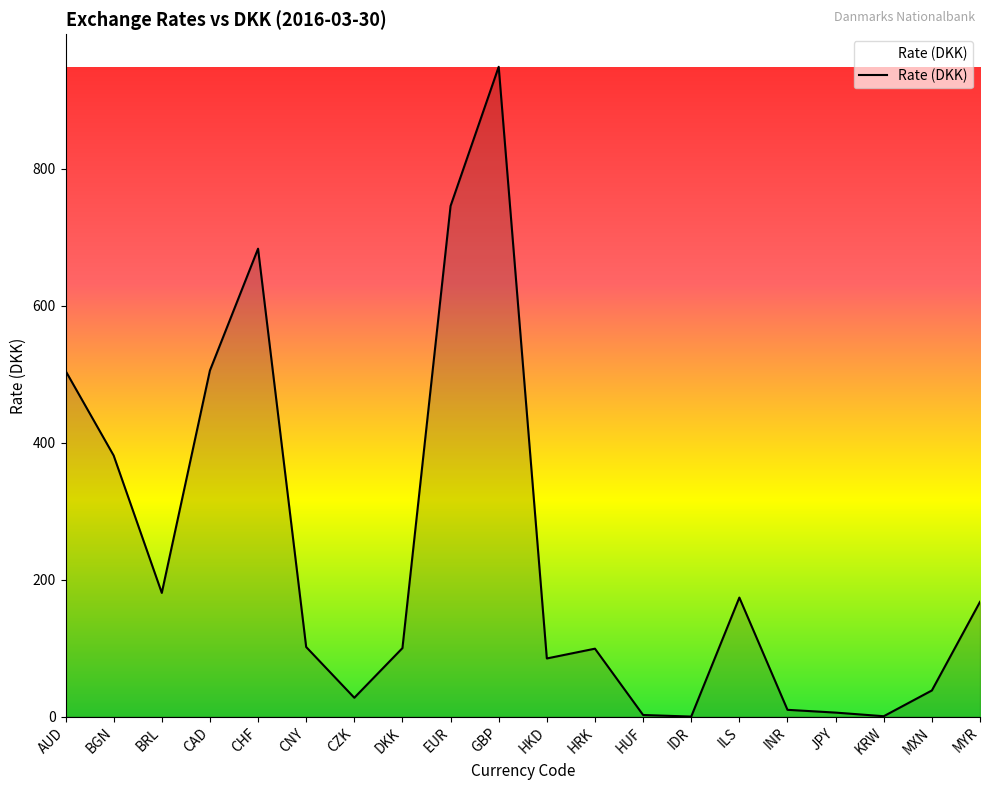

What is the difference between the maximum and minimum values?

948.4